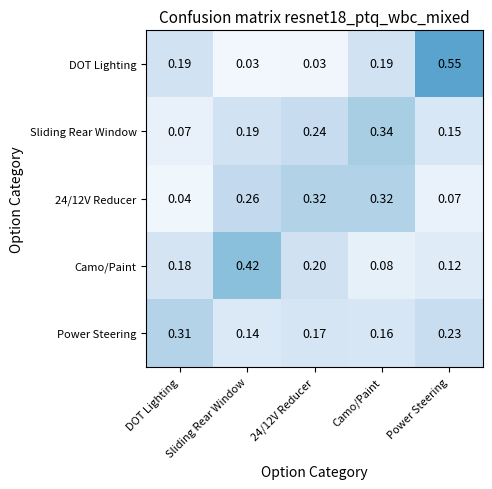

At which label is 24/12V Reducer closest to 0?

DOT Lighting